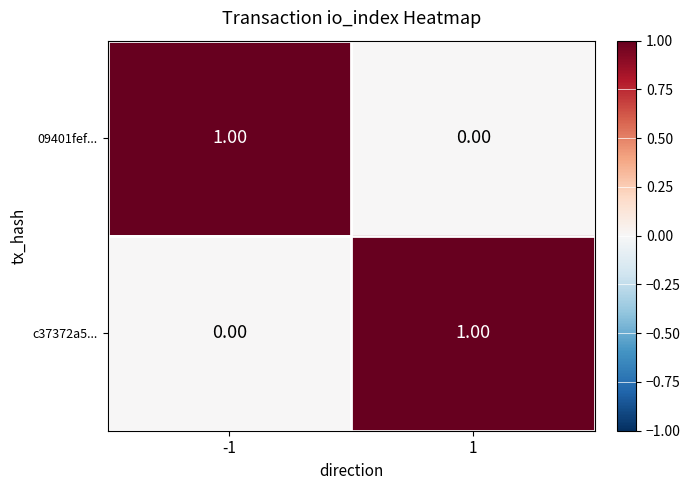

List the labels in order of 09401fef... value, smallest first.

1, -1